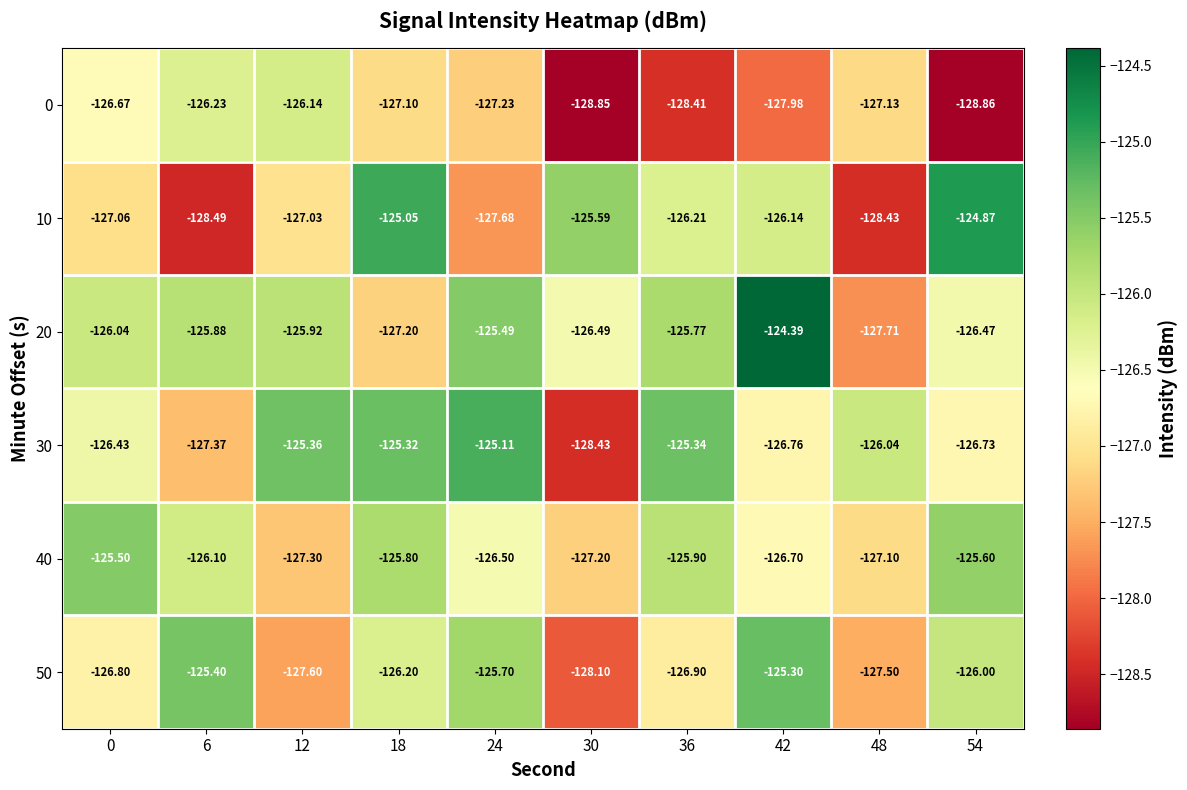

Is the value of 10 at 0 greater than the value of 50 at 36?

No